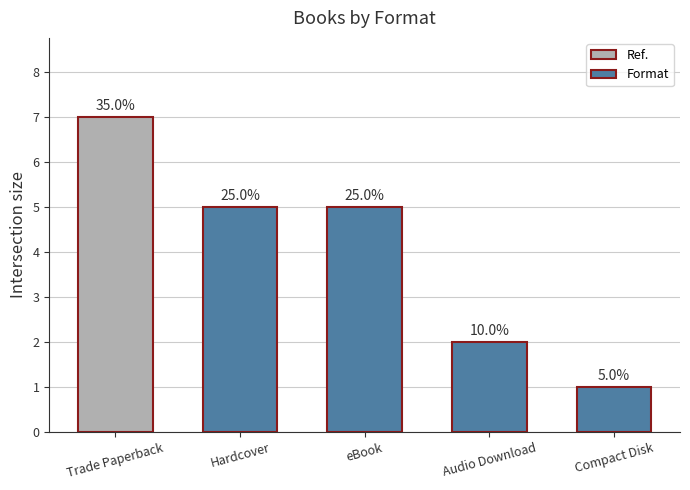

What is the maximum value shown in the chart?

7